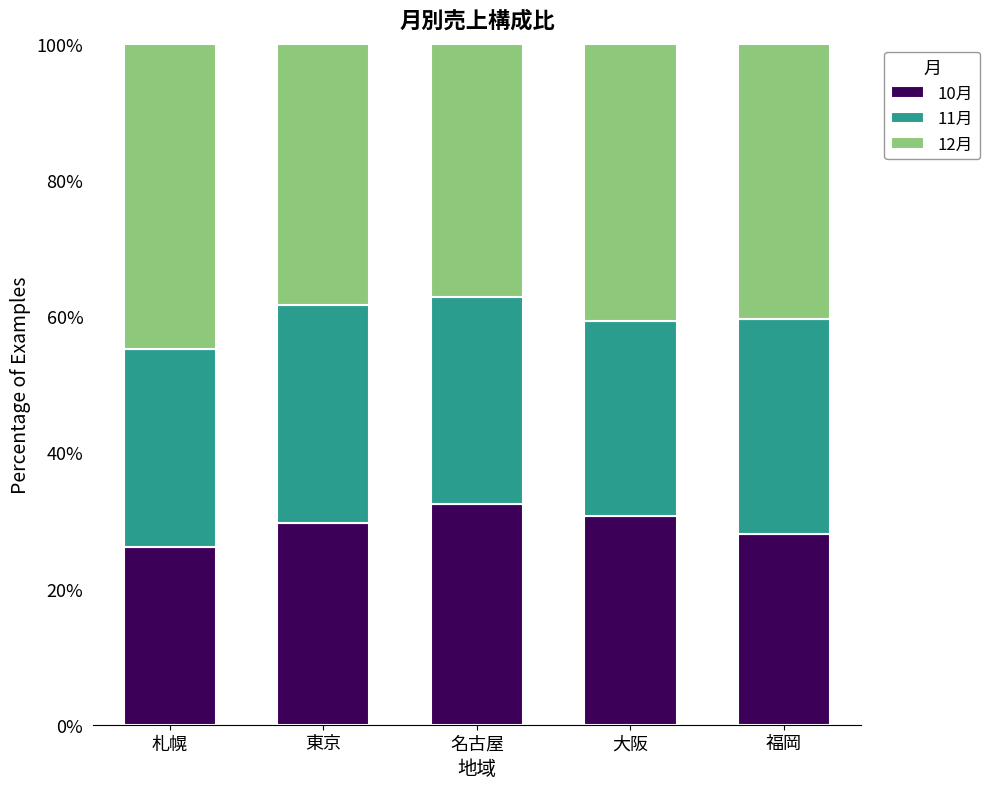

Reading right to left, transcribe the values for 10月.

福岡=28.0	大阪=30.6	名古屋=32.5	東京=29.6	札幌=26.1